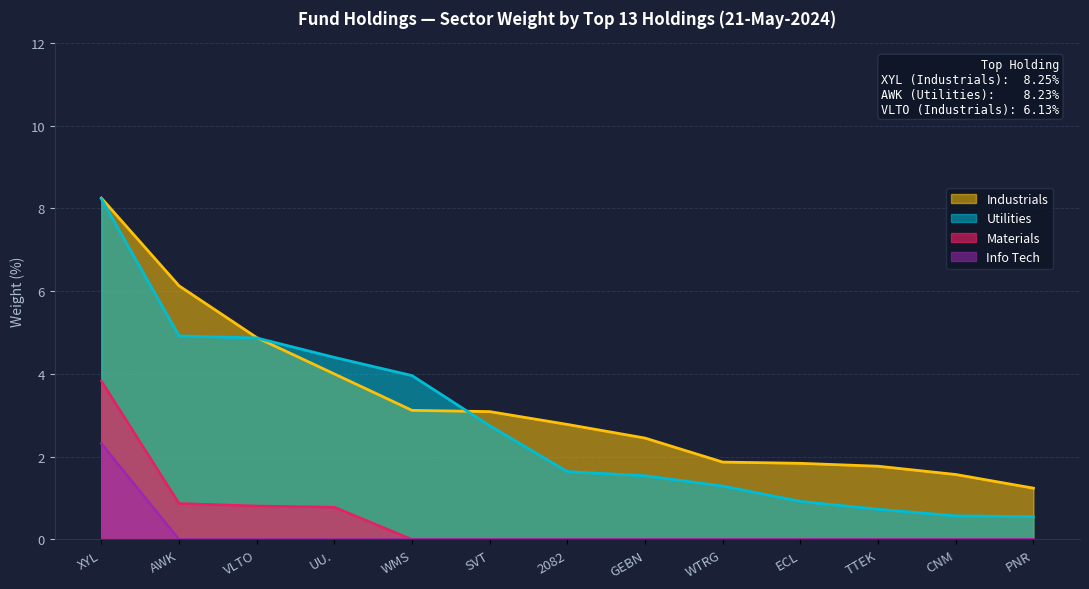

At how many categories does at least one series exceed 3?

6